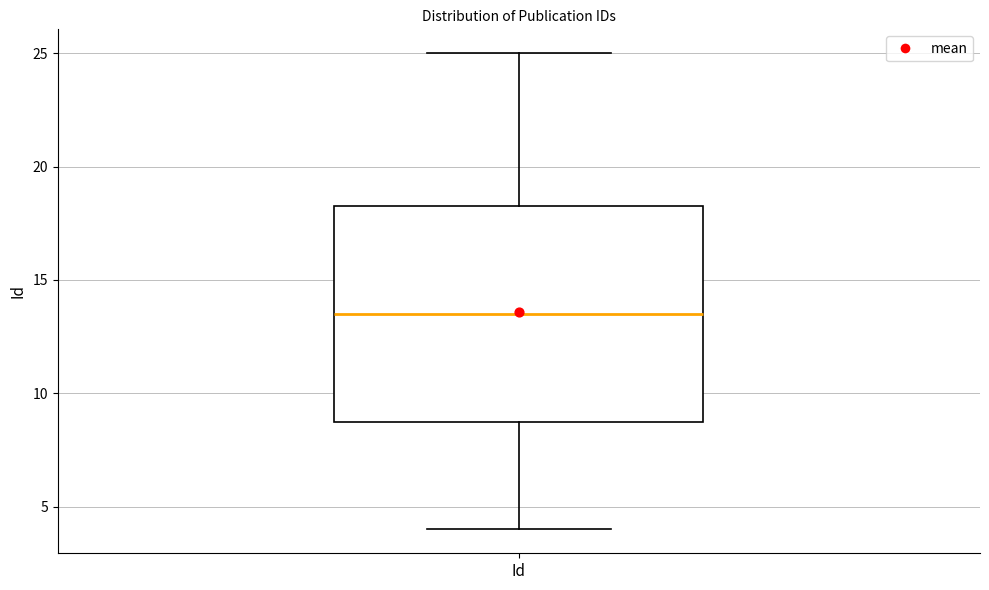

Read this box plot against the y-axis: the position of the median line, the range covered by the box, and the ends of both whiskers. The values are not printed on the chart, so give them approximately, as read against the axis.

median 13.5, box 9.0 to 18.5, whiskers 4.0 to 25.0